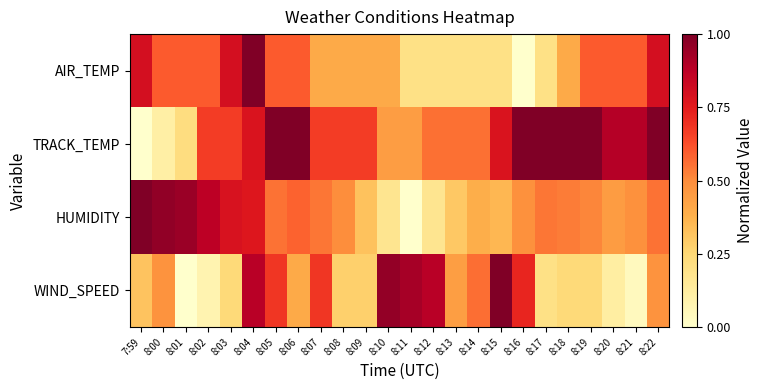

Which series changed the most between 8:04 and 8:09?

WIND_SPEED